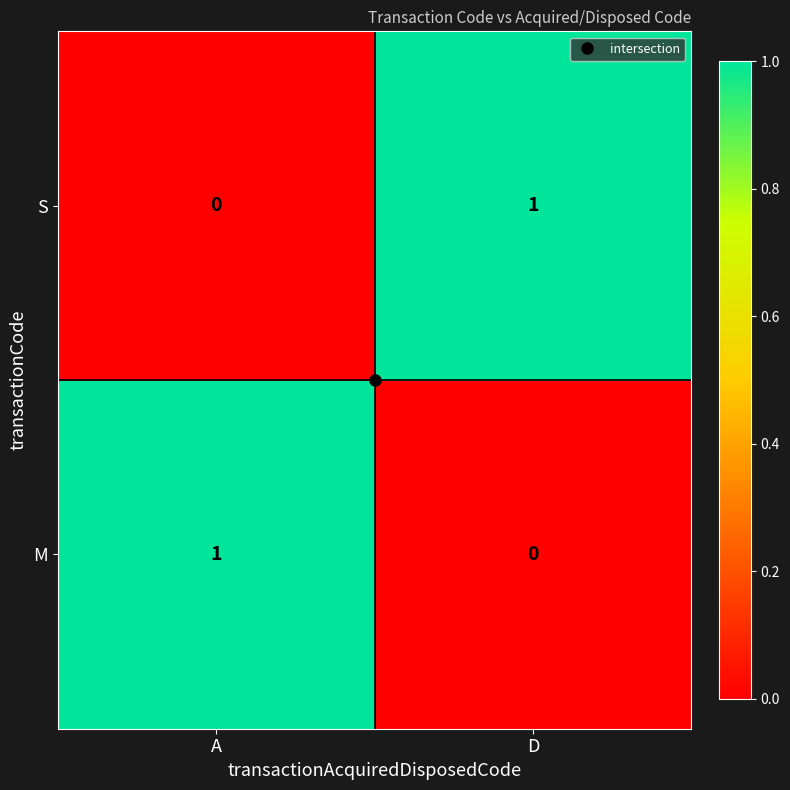

Is it true that M equals 0 at D?

True